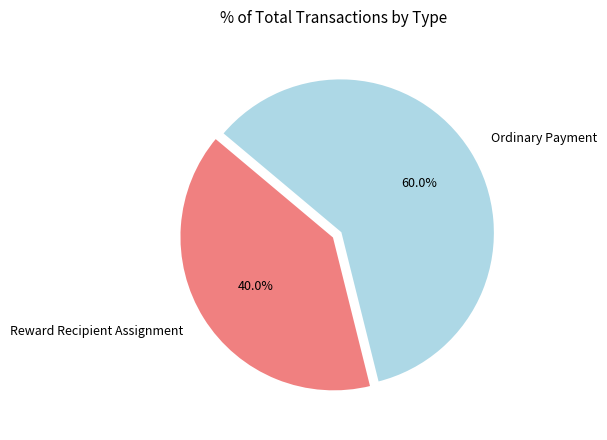

What percentage do Reward Recipient Assignment and Ordinary Payment together represent?

100.0%